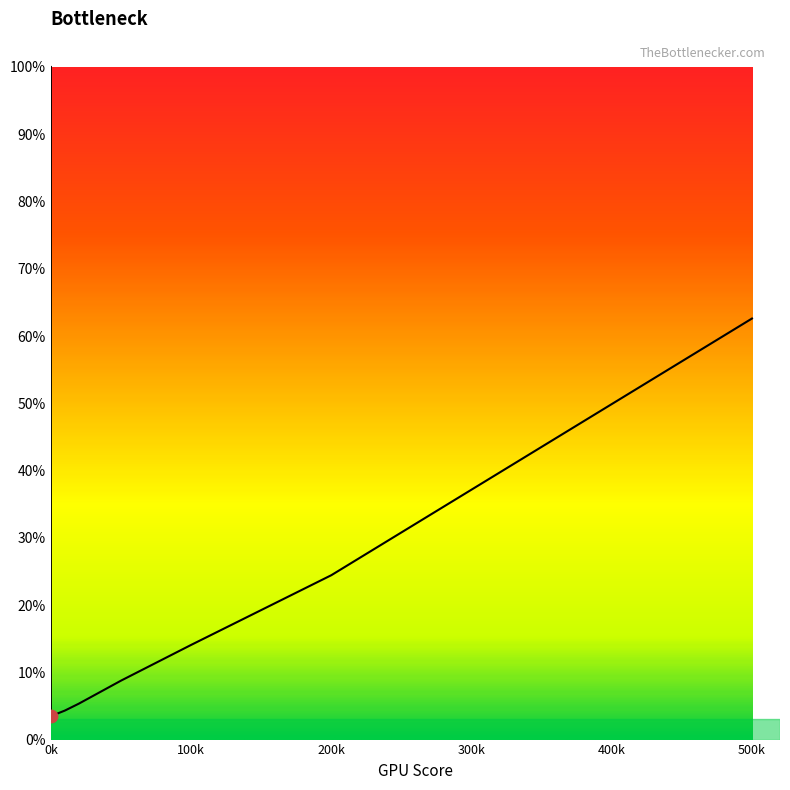

What is the change in value from 20000 to 100000?

+0.1